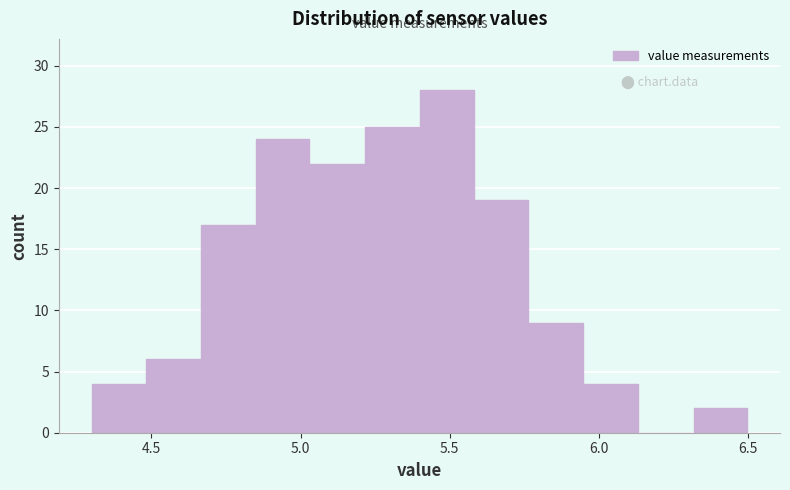

Read against the x-axis, roughly where is the centre of the tallest bar?

5.50